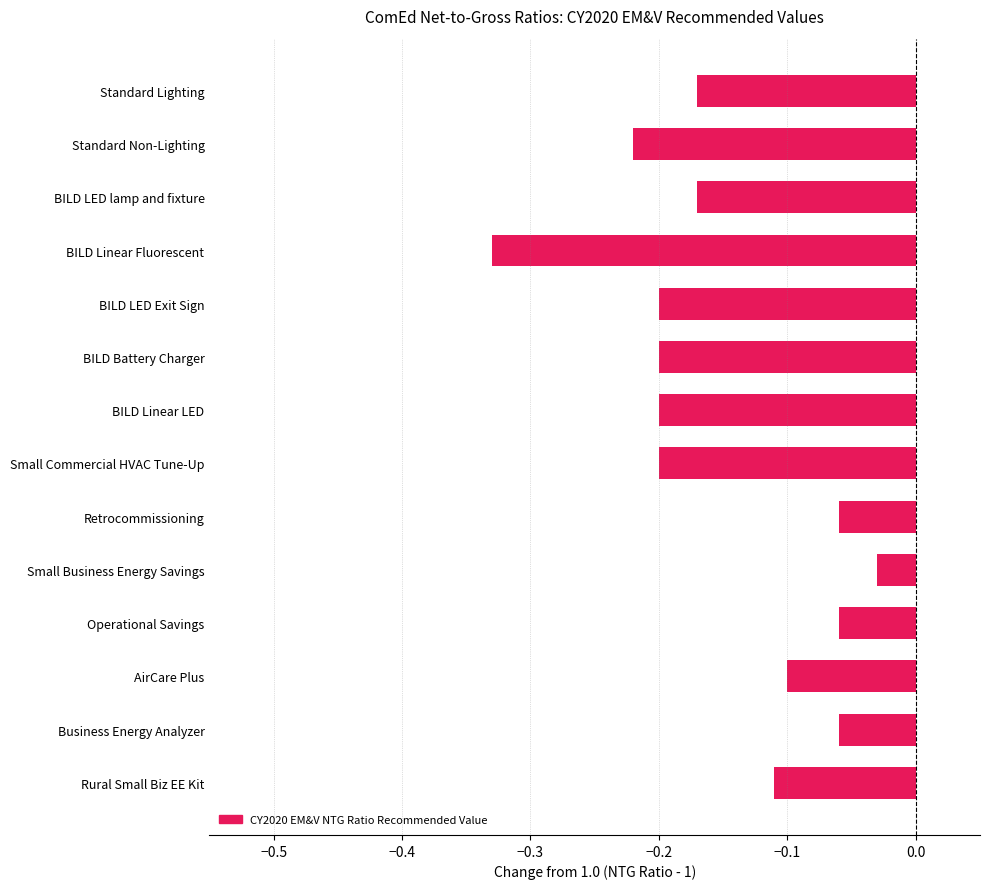

The chart shows a value of -0.2 at BILD LED Exit Sign. True or false?

True